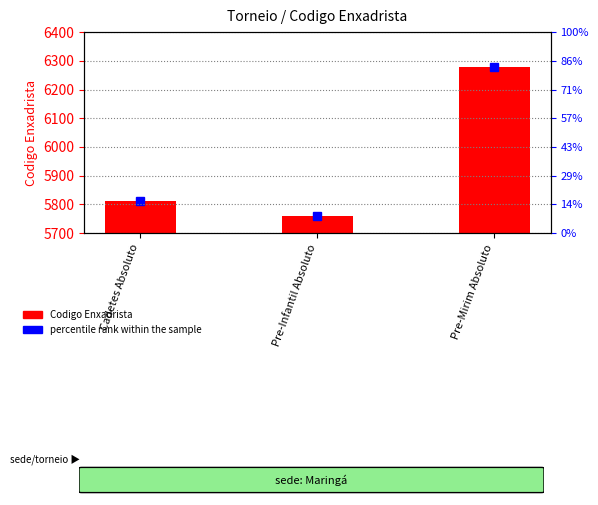

Is it true that the value at Cadetes Absoluto is 77?

False